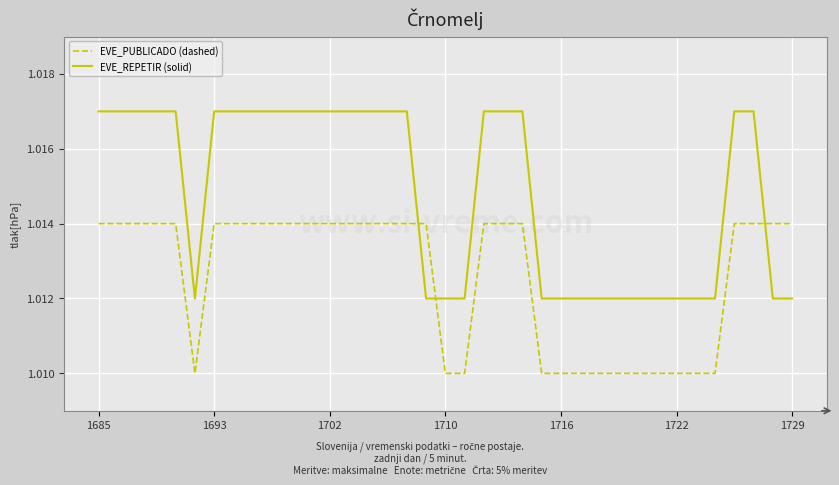

Is this an area chart (filled region under the line)?

No